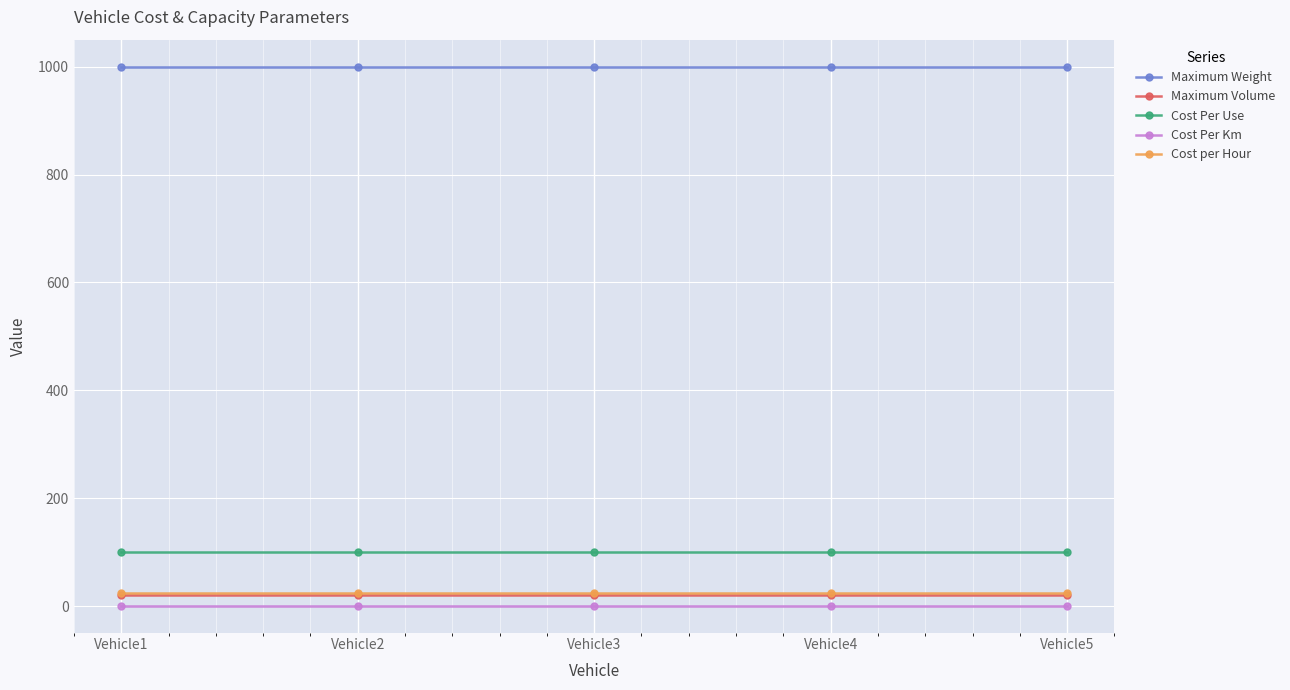

How many lines are shown in the chart?

5